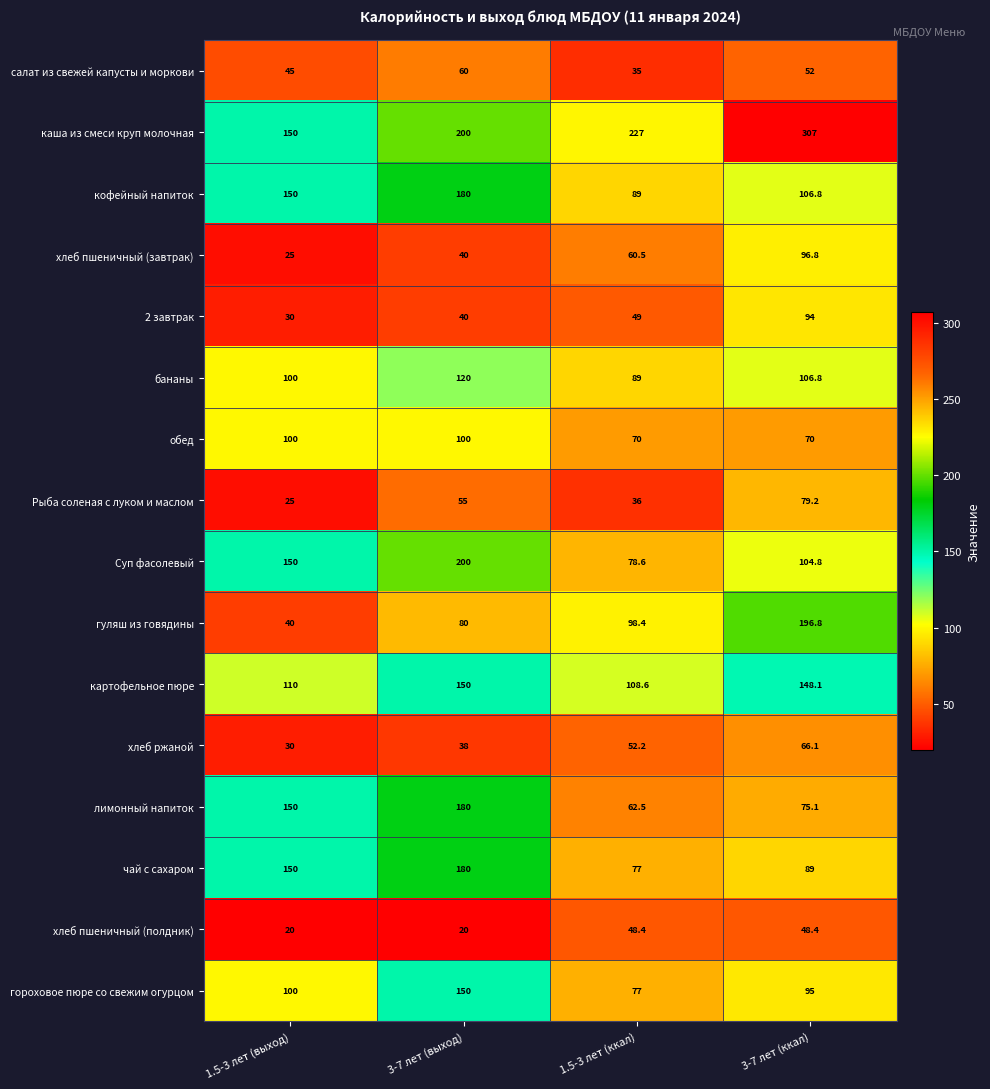

The value of обед at 1.5-3 лет (выход) is 100.0. True or false?

True